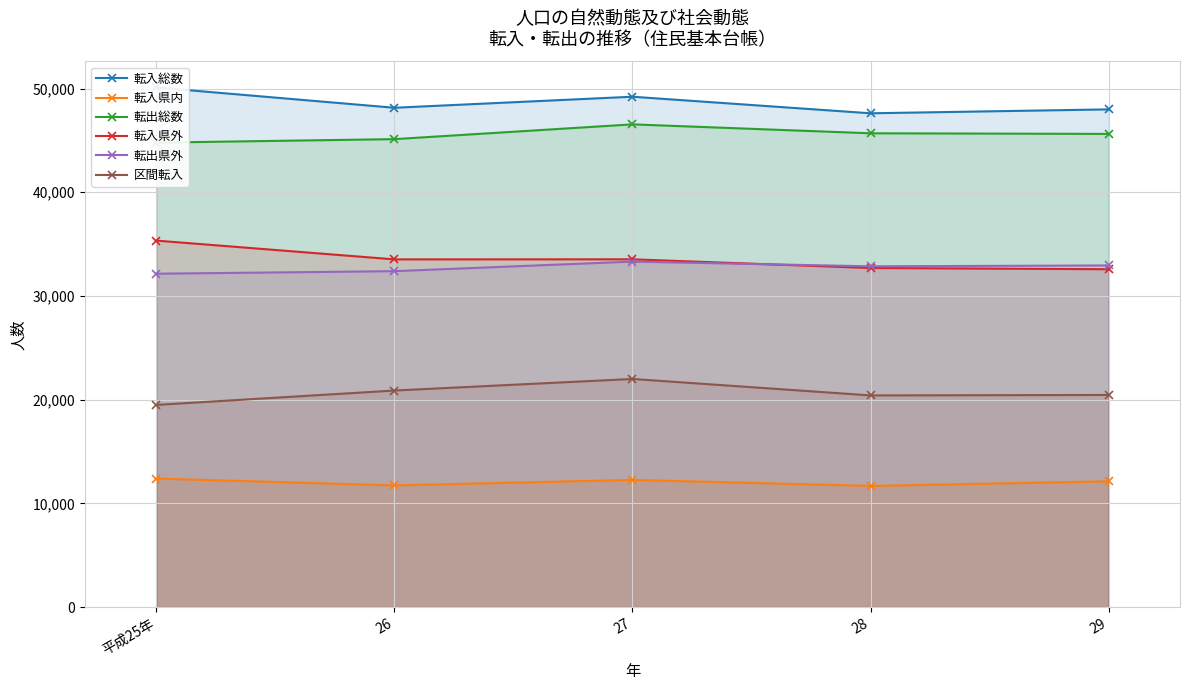

How many data points in 転入県内 are above 12123?

2